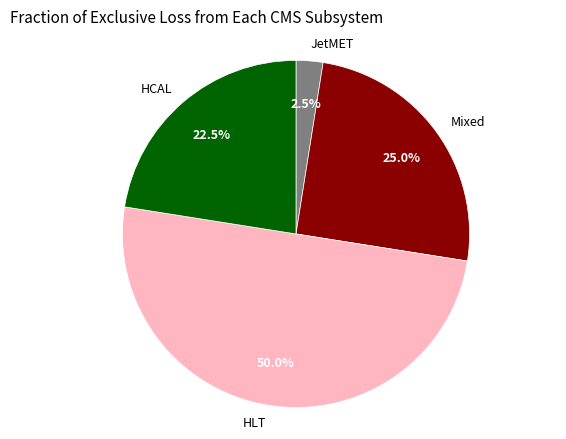

What portion of the pie excludes HLT?

50.0%